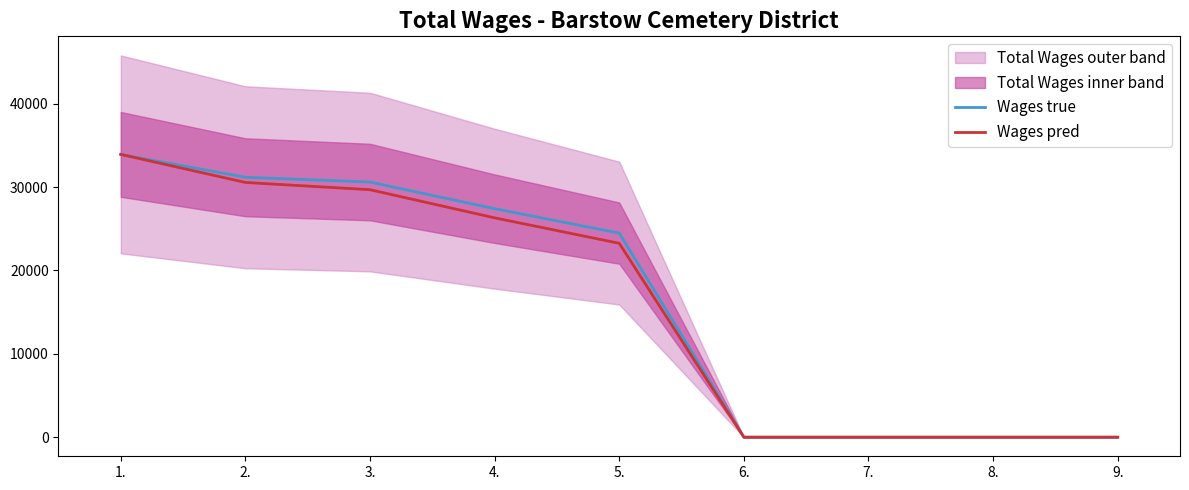

At which category is the sum across all series the highest?

1.